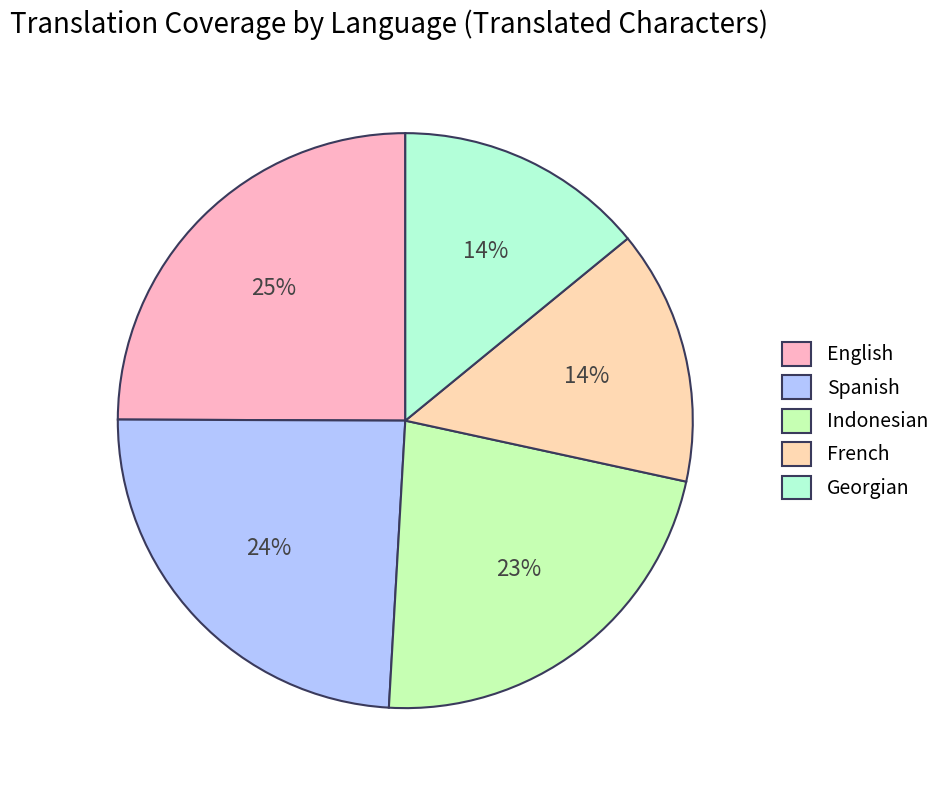

Does English represent more than half of the total?

No